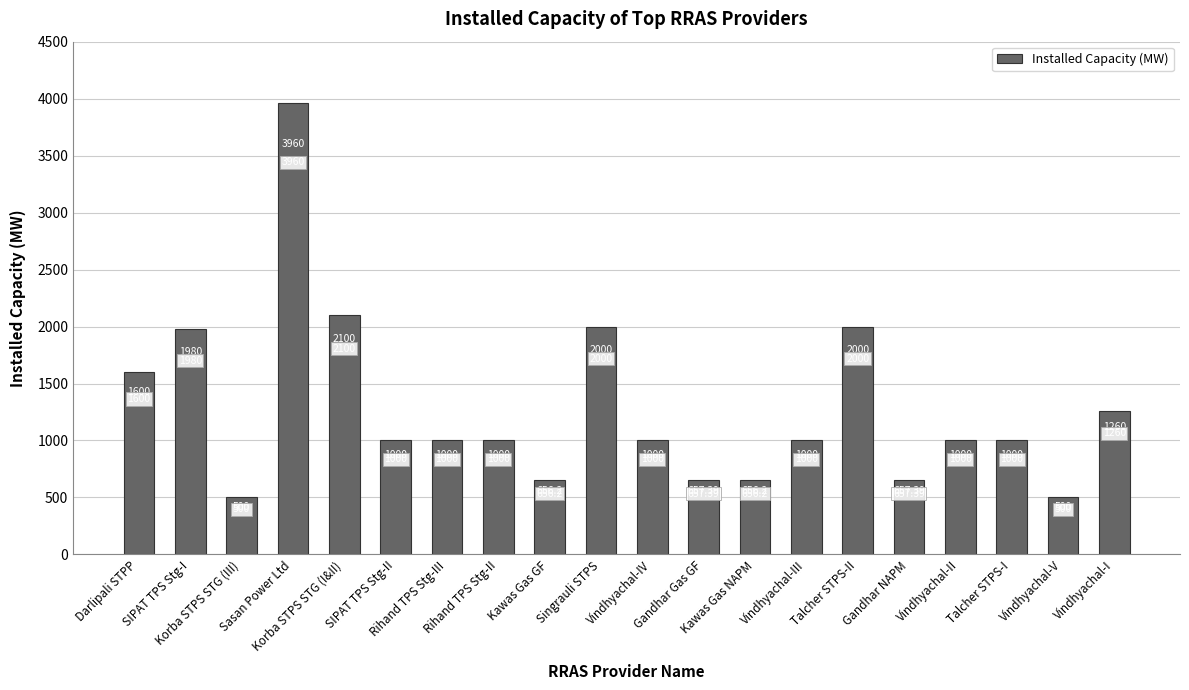

The value at SIPAT TPS Stg-II is 1000.0. True or false?

True